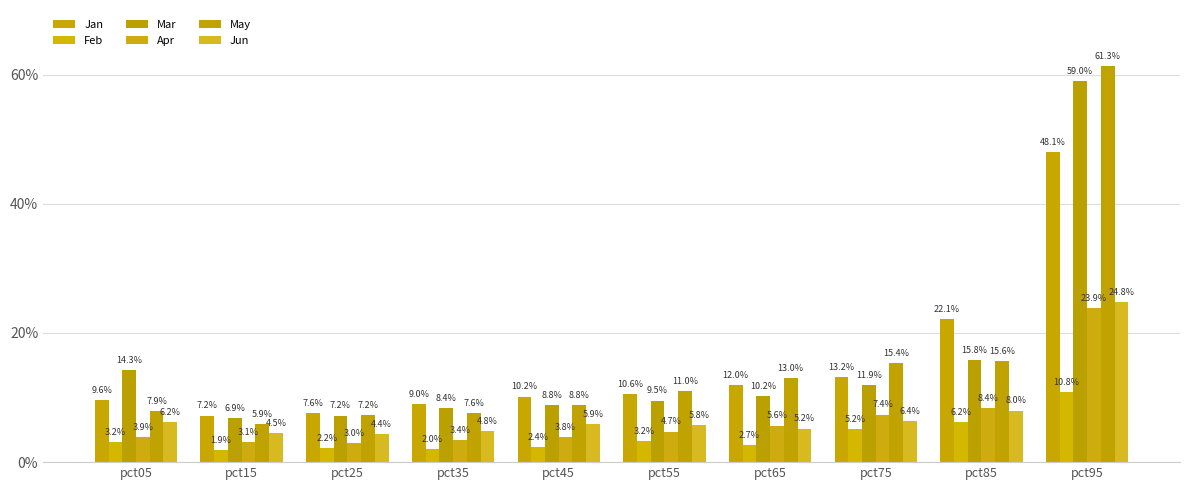

Reading left to right, extract all data points from this chart.

Jan: 0.1	0.1	0.1	0.1	0.1	0.1	0.1	0.1	0.2	0.5
Feb: 0.0	0.0	0.0	0.0	0.0	0.0	0.0	0.1	0.1	0.1
Mar: 0.1	0.1	0.1	0.1	0.1	0.1	0.1	0.1	0.2	0.6
Apr: 0.0	0.0	0.0	0.0	0.0	0.0	0.1	0.1	0.1	0.2
May: 0.1	0.1	0.1	0.1	0.1	0.1	0.1	0.2	0.2	0.6
Jun: 0.1	0.0	0.0	0.0	0.1	0.1	0.1	0.1	0.1	0.2